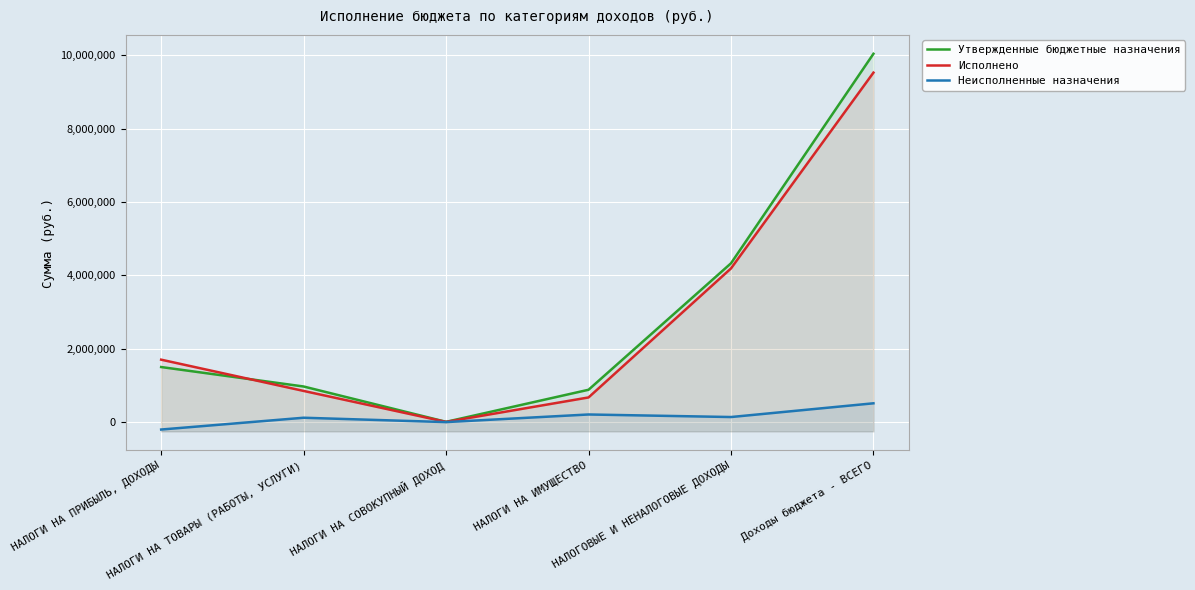

Count the number of data series in this chart.

3